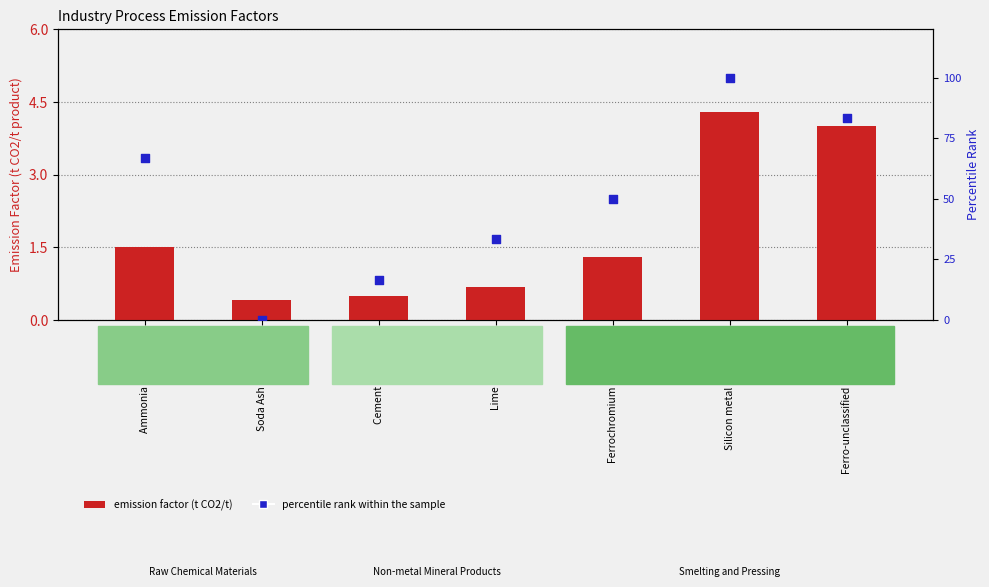

What is the total value across all series at Ferro-unclassified production?

87.3